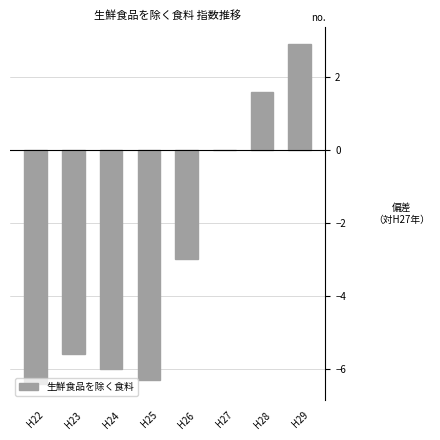

What is the greatest value displayed?

2.9